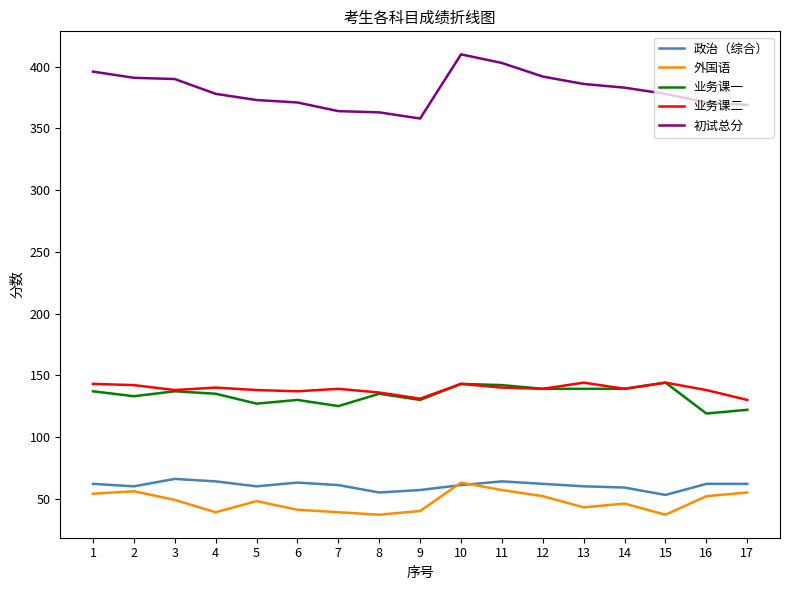

What is the average value of the 初试总分 series?

381